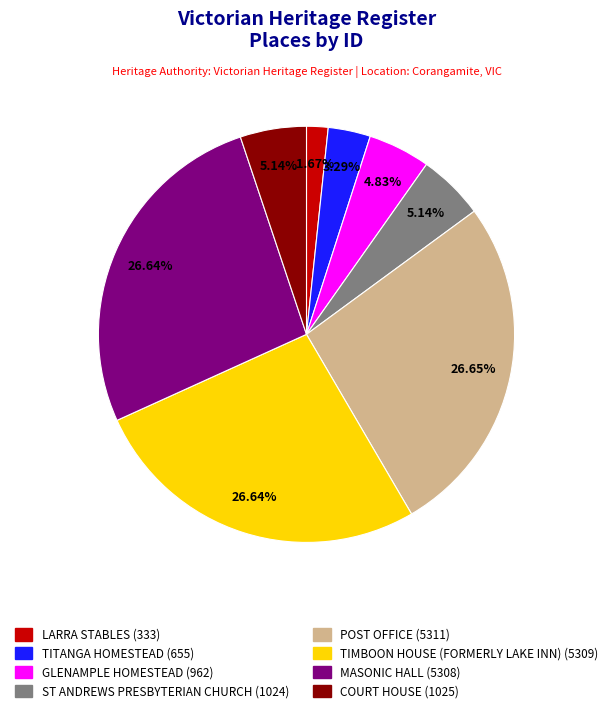

Does MASONIC HALL represent more than half of the total?

No